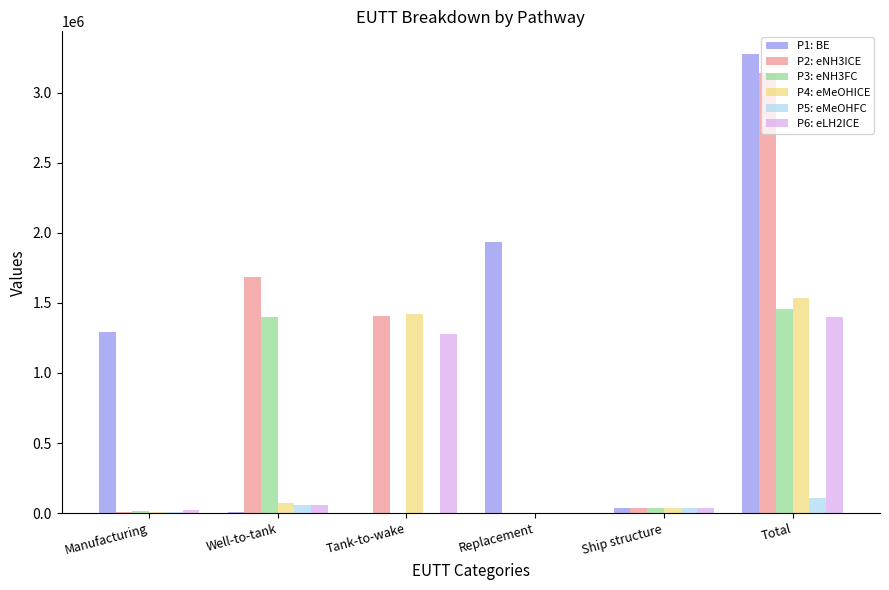

The value of P2: eNH3ICE at Well-to-tank is 1682166.0. True or false?

True